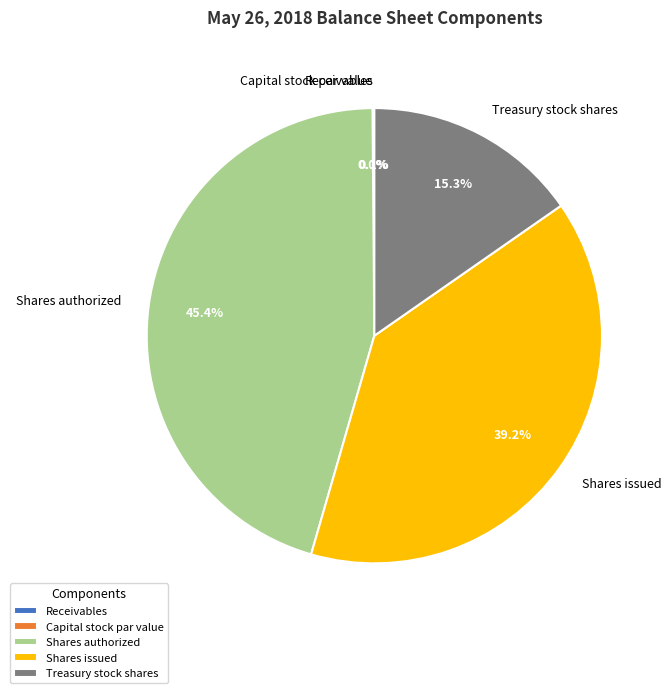

Is there a majority slice in this chart?

No